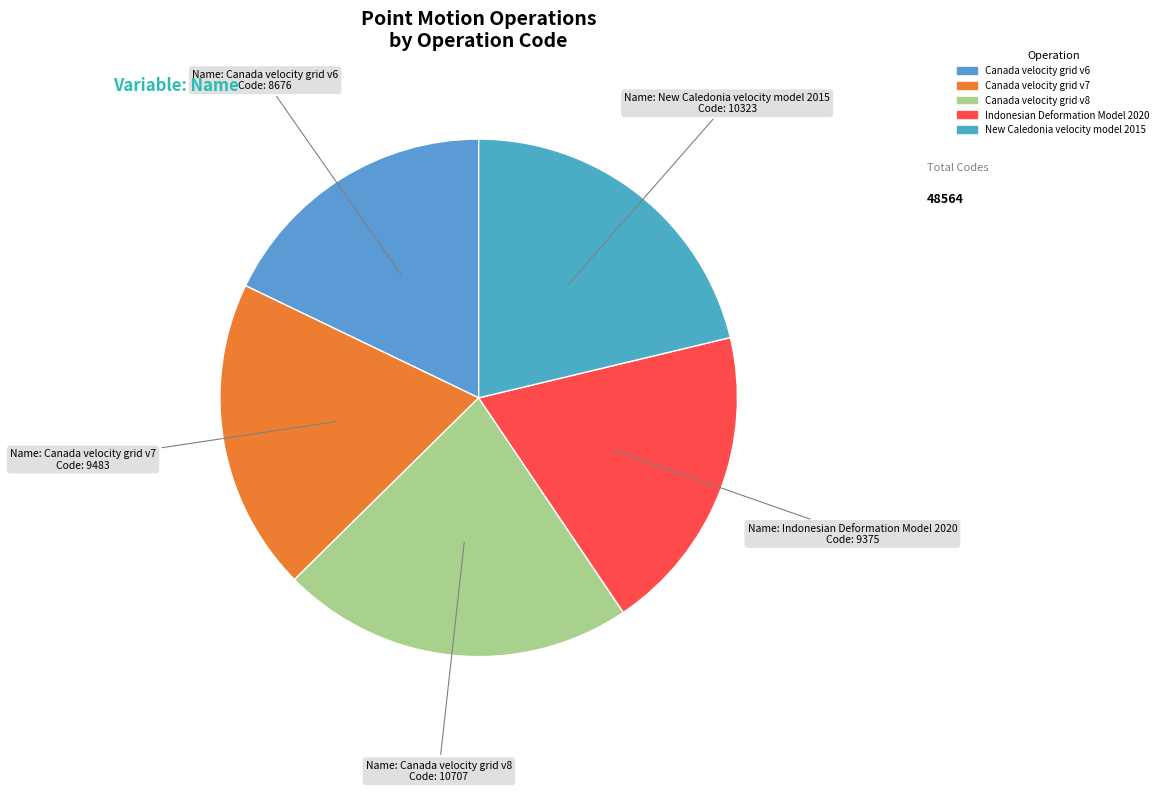

The Indonesian Deformation Model 2020 slice represents 19% of the pie. True or false?

True